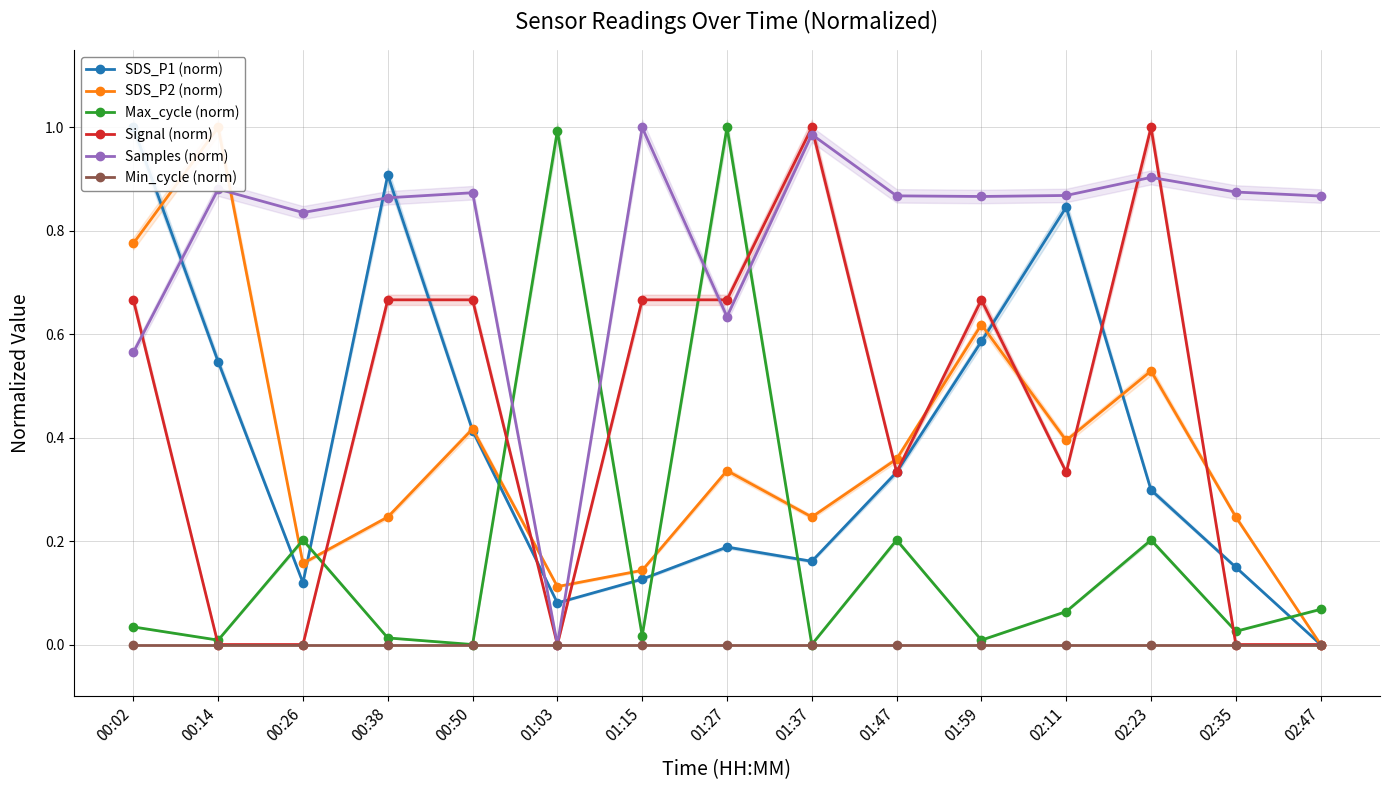

What is the difference between the highest and lowest values at 01:47?

0.9